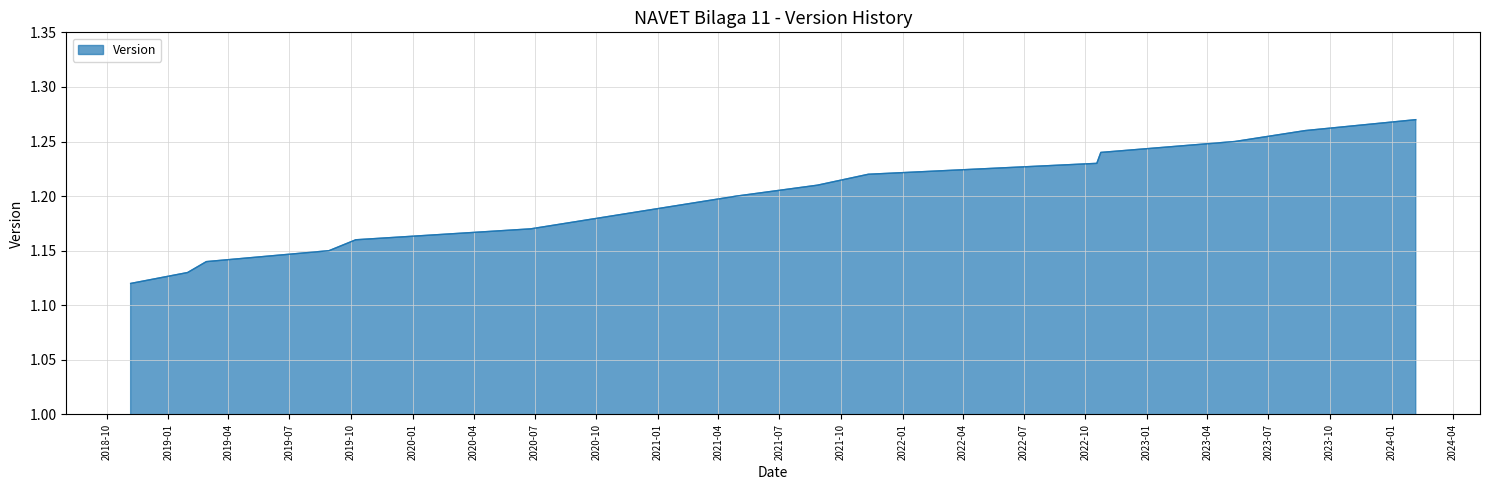

How many lines are shown in the chart?

1